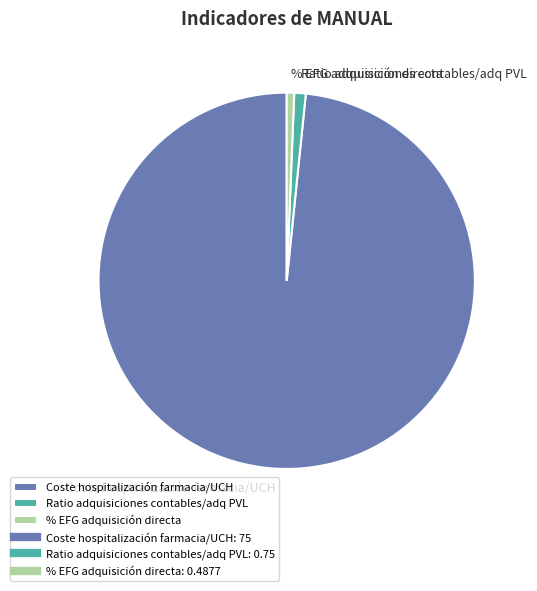

The % EFG adquisición directa slice represents 6% of the pie. True or false?

False